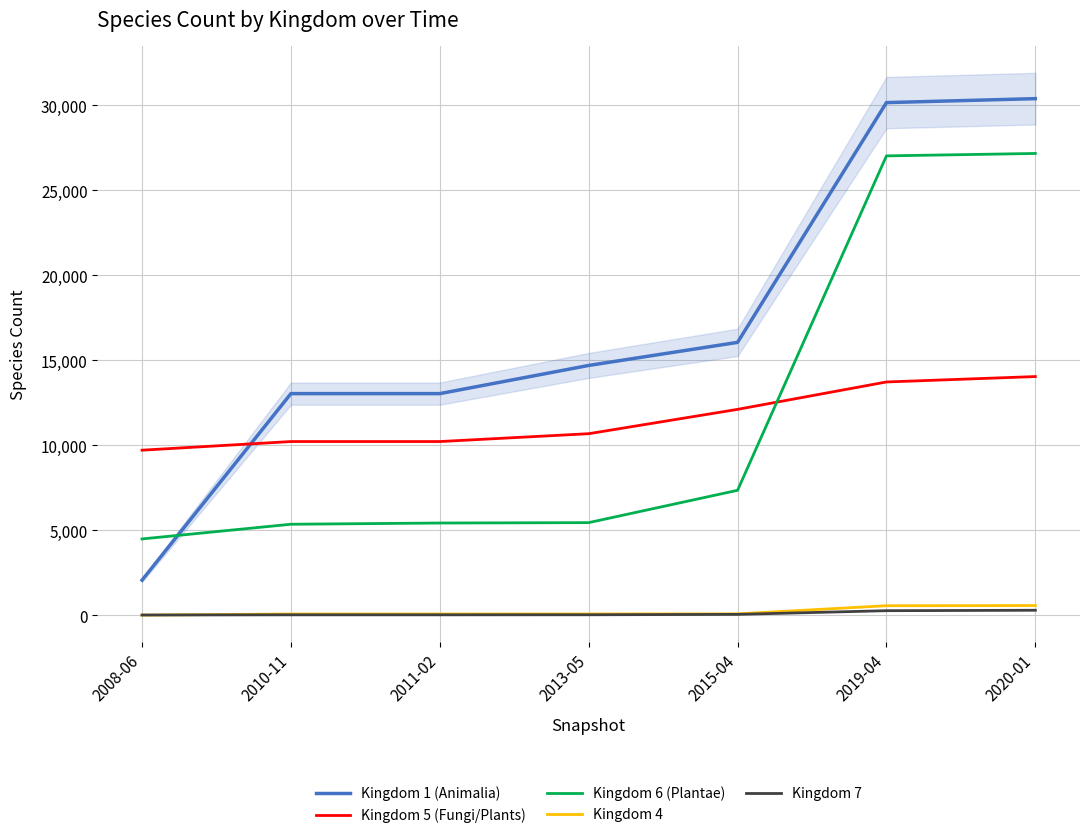

Rank the categories by Kingdom 6 (Plantae) value from lowest to highest.

2008-06, 2010-11, 2011-02, 2013-05, 2015-04, 2019-04, 2020-01